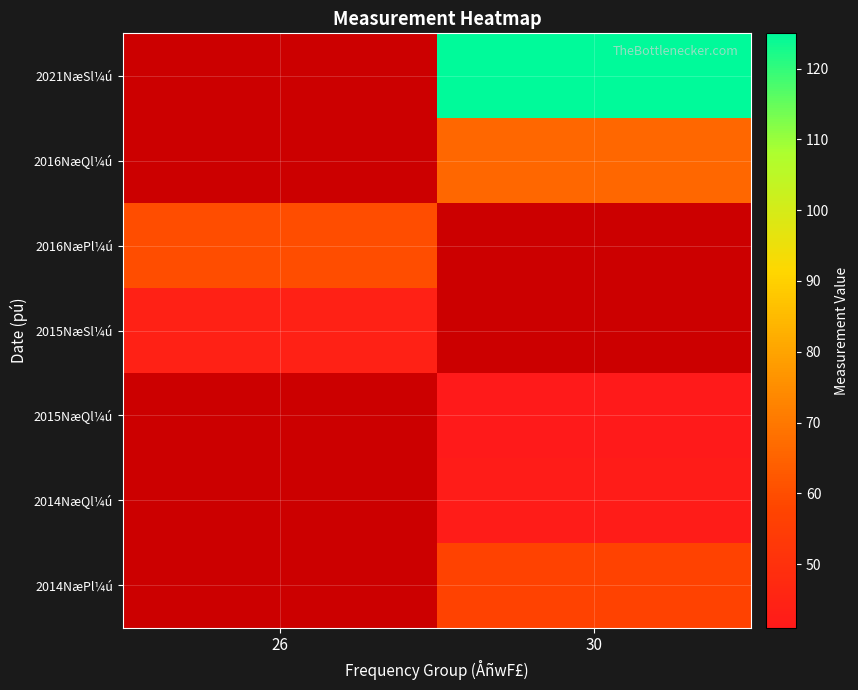

Between 30 and 26, which is larger?

30